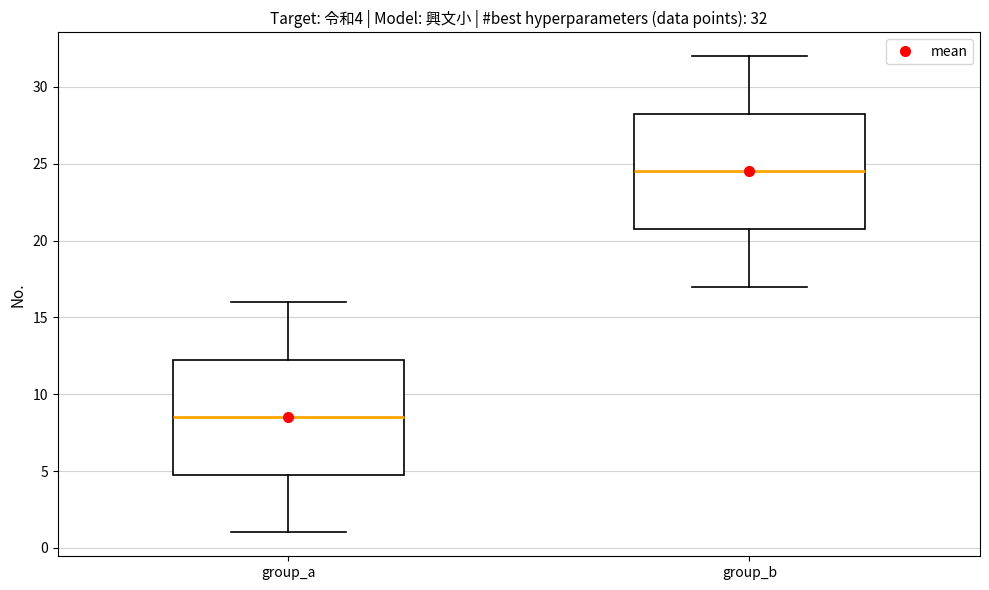

Which box has the highest median line?

group_b